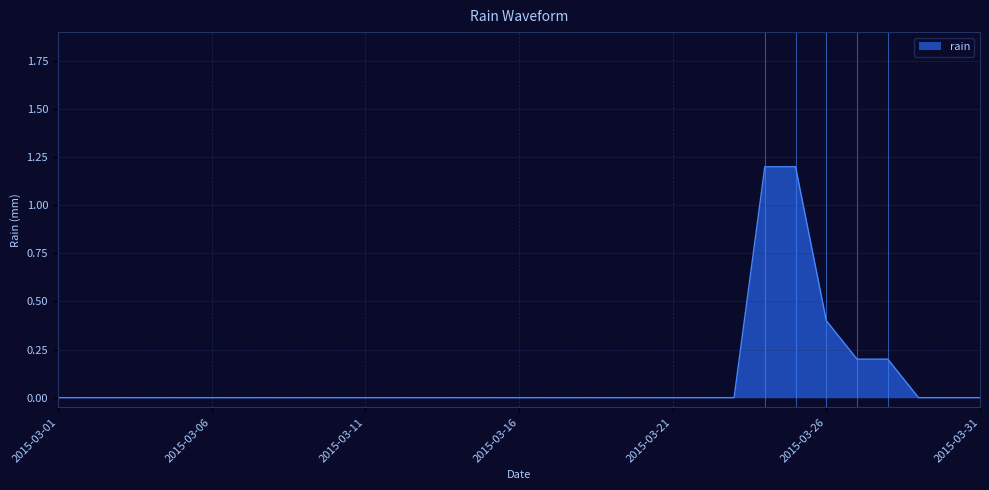

What is the greatest value displayed?

1.2